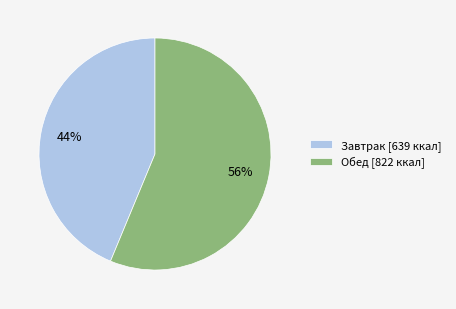

To the nearest percent, what is the average slice percentage?

50%